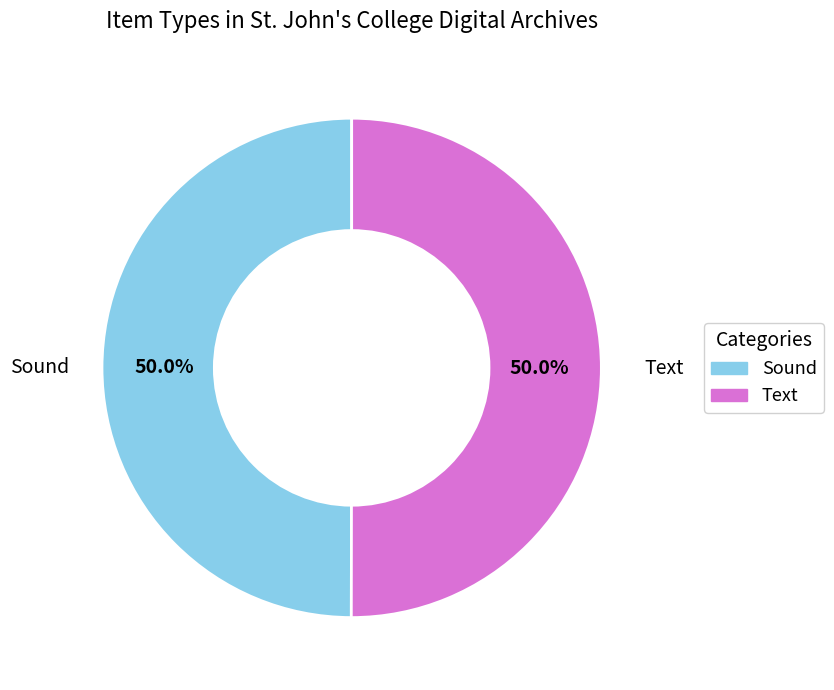

What is the ratio of the value at Sound to the value at Text?

1.0